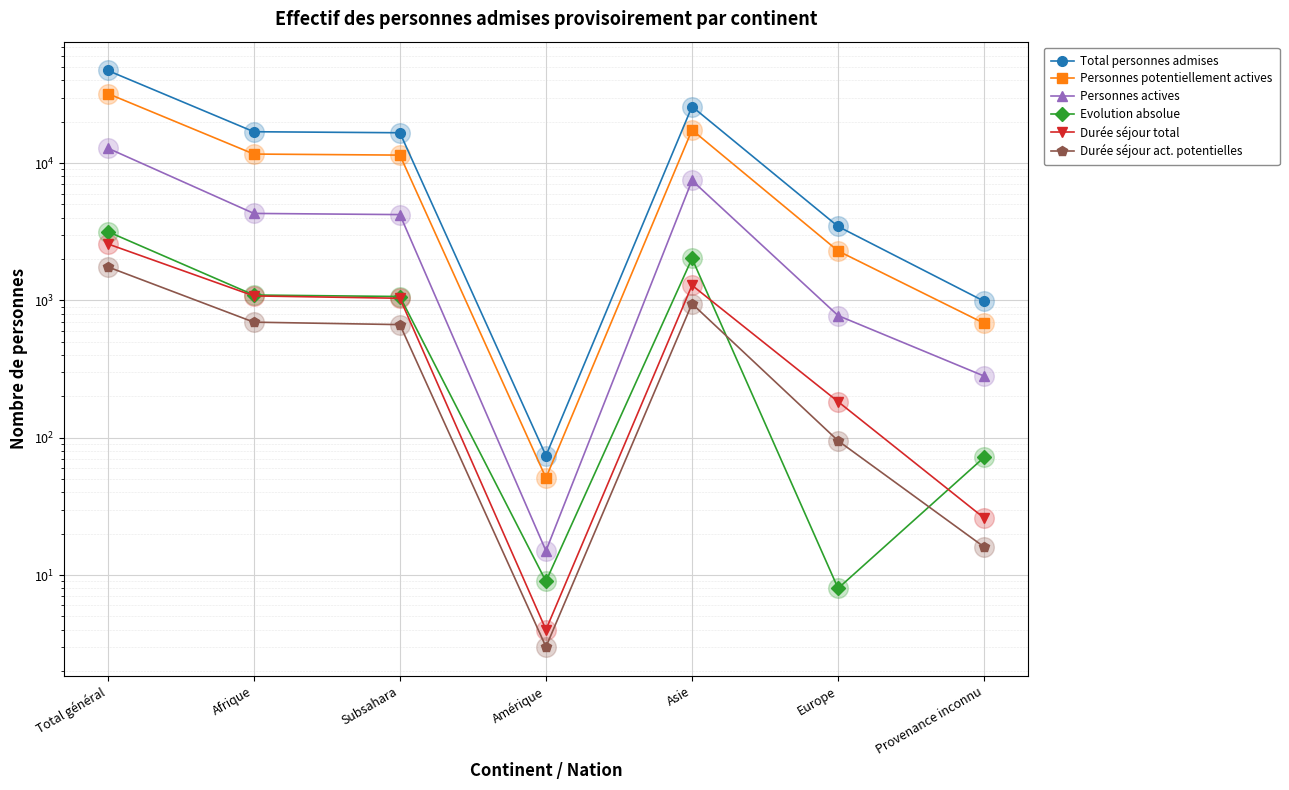

At which category is the sum across all series the highest?

Total général